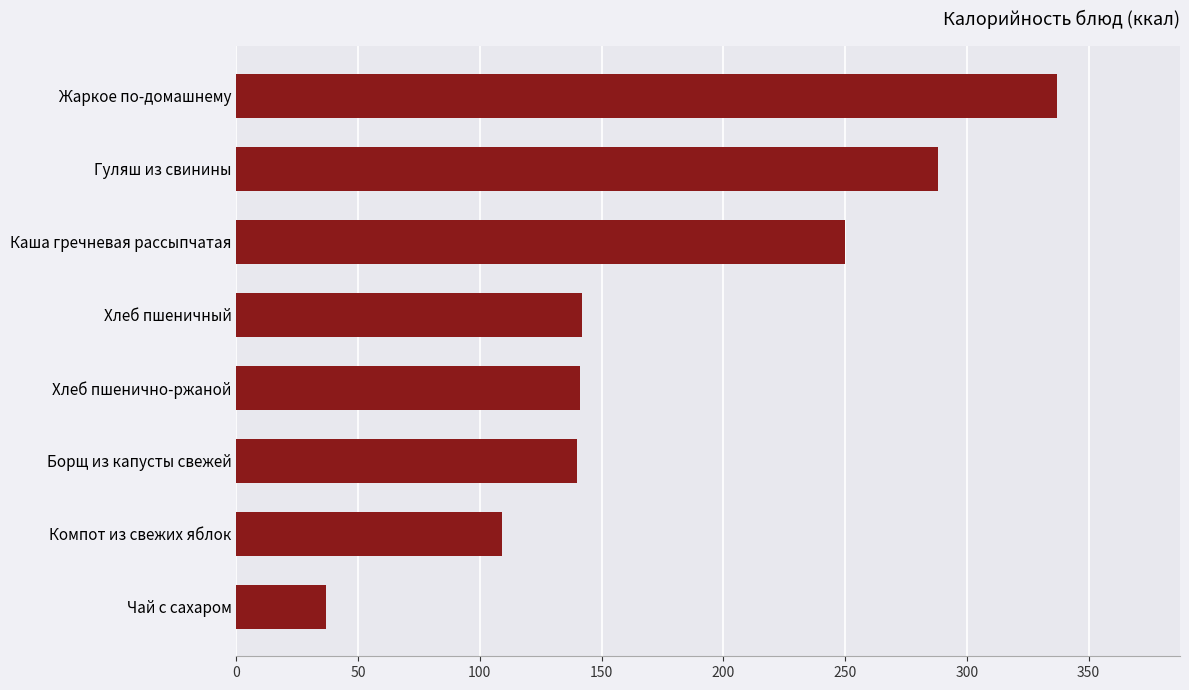

True or false: the data shows 140 at Борщ из капусты свежей.

True